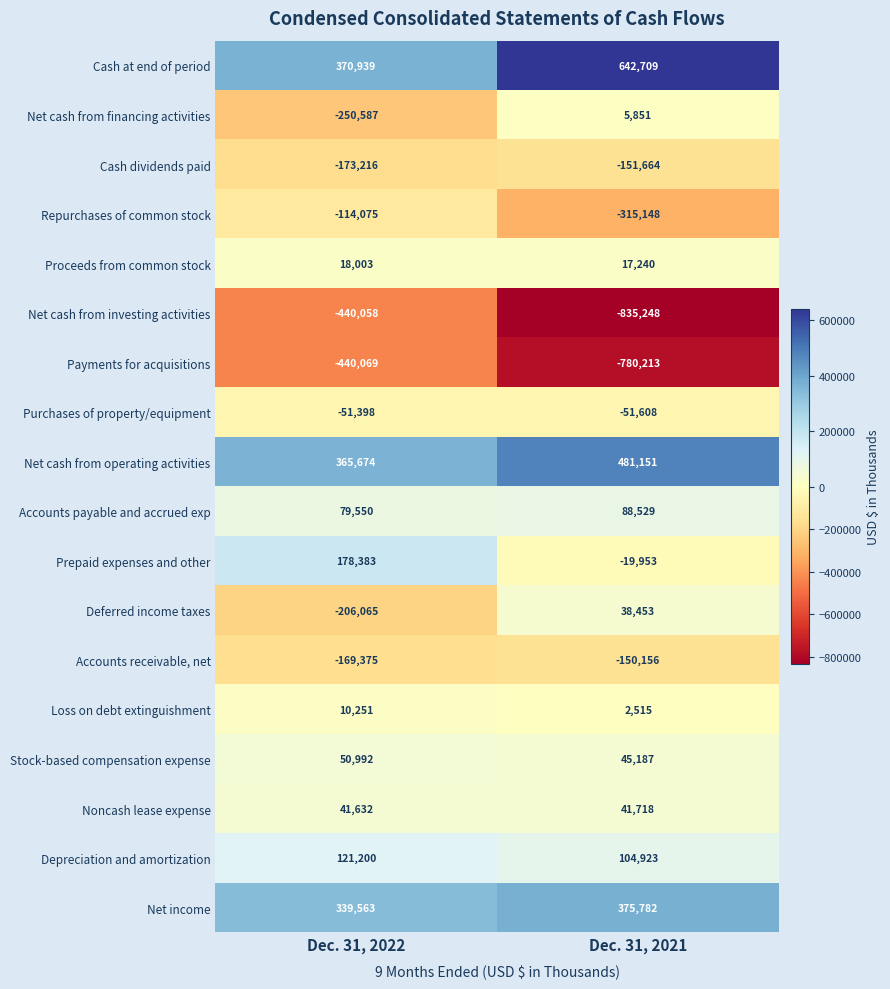

The Cash dividends paid series shows -230819 at Dec. 31, 2022. True or false?

False